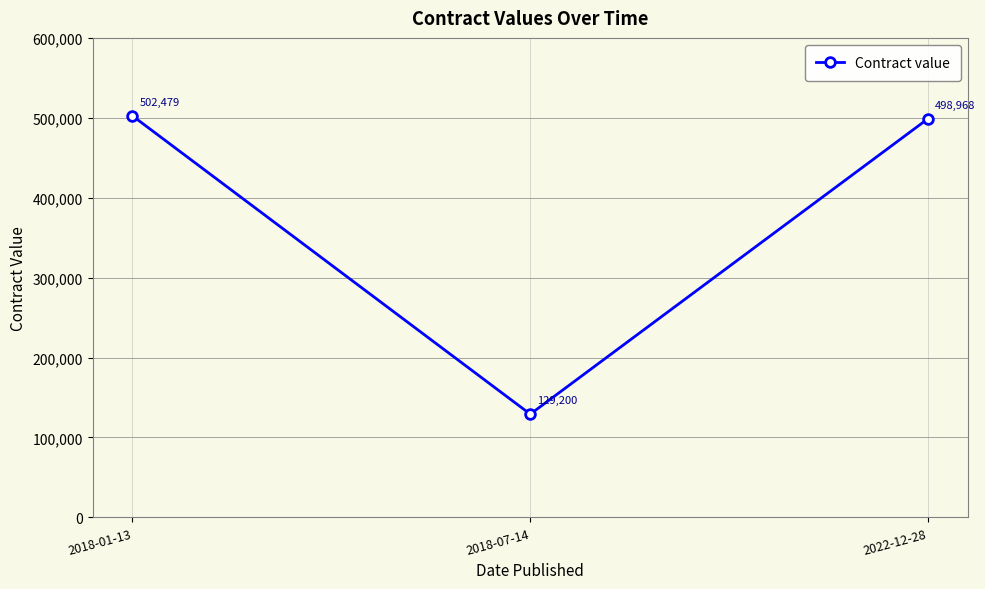

What is the average value?

376882